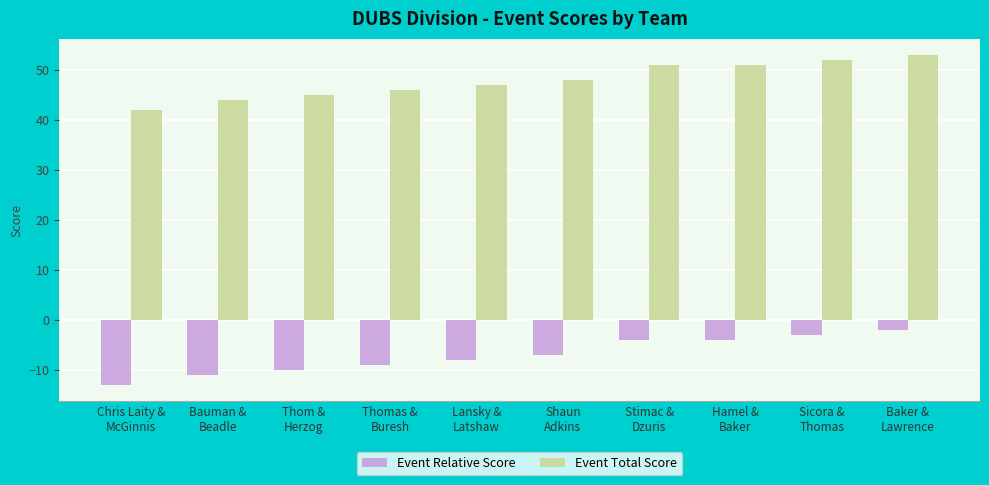

True or false: Event Total Score has a value of 19 at Stimac &
Dzuris.

False